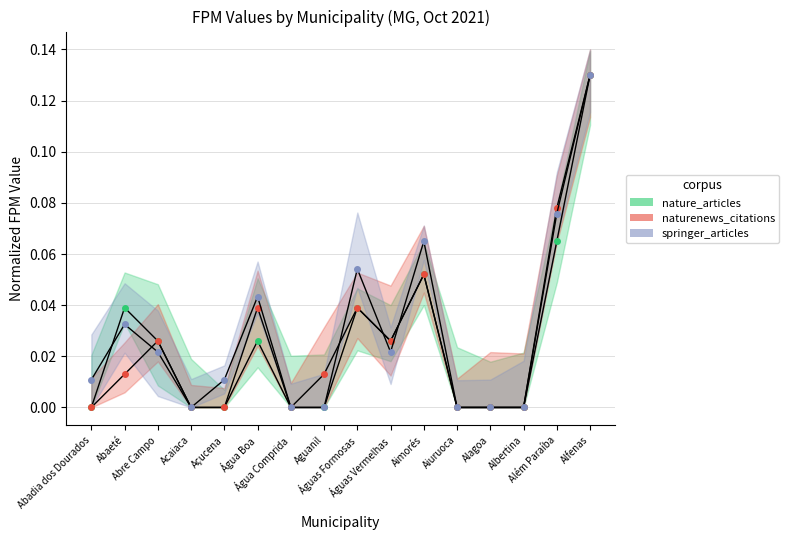

How many times do naturenews_citations and springer_articles cross each other?

4